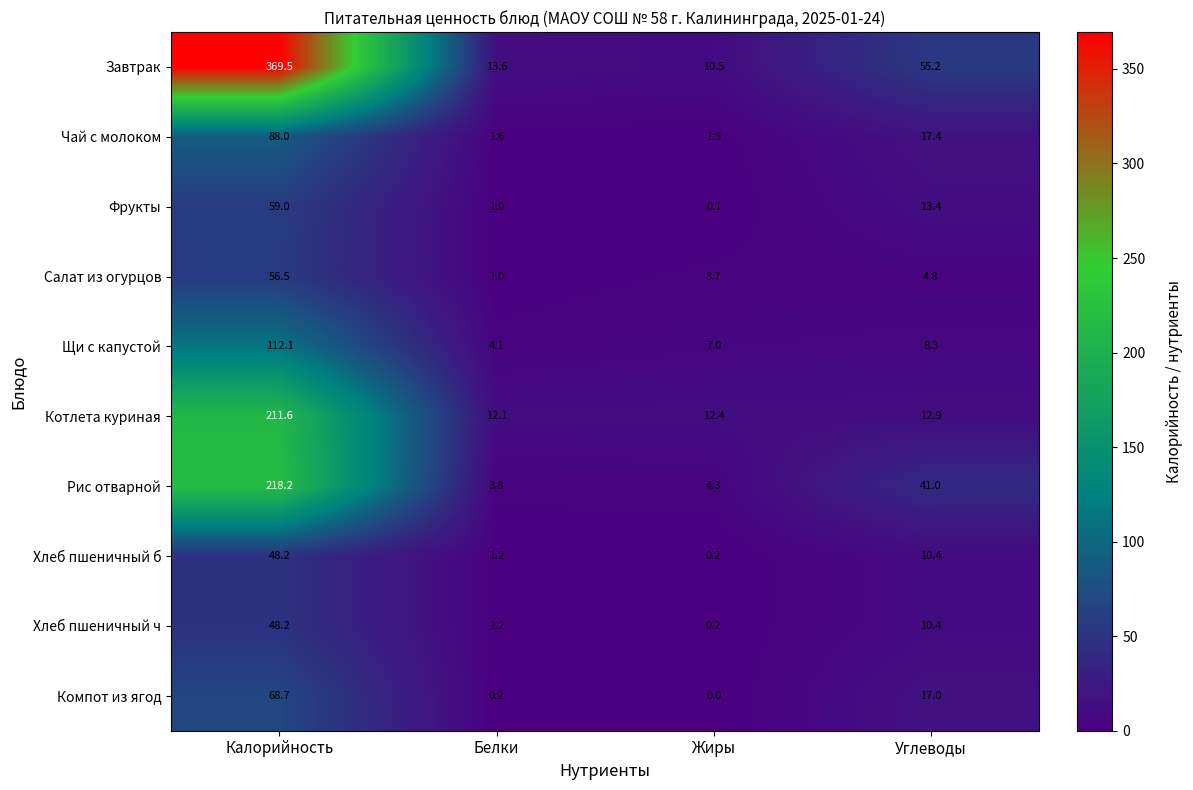

What is the average value of the Завтрак series?

112.2